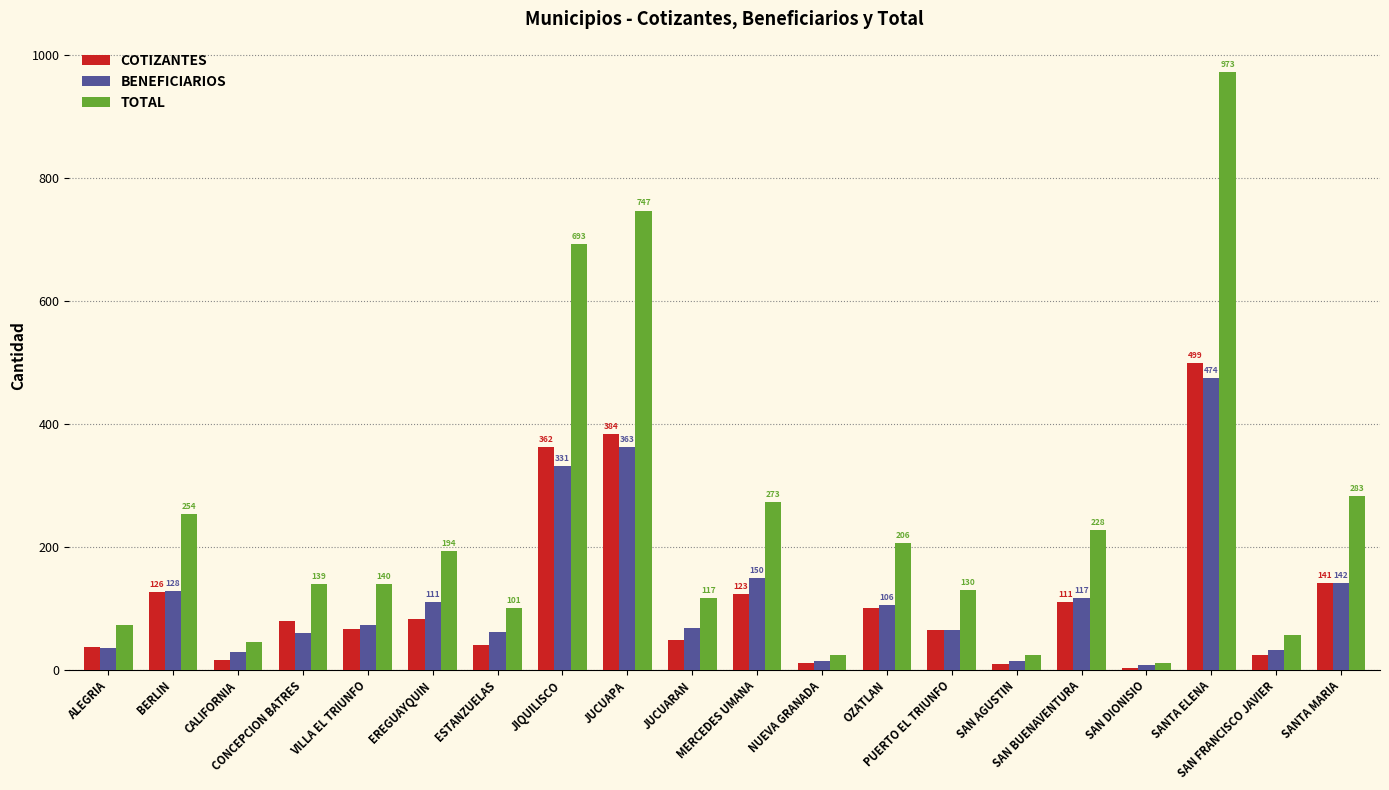

What are all the series names shown in the legend?

COTIZANTES, BENEFICIARIOS, TOTAL